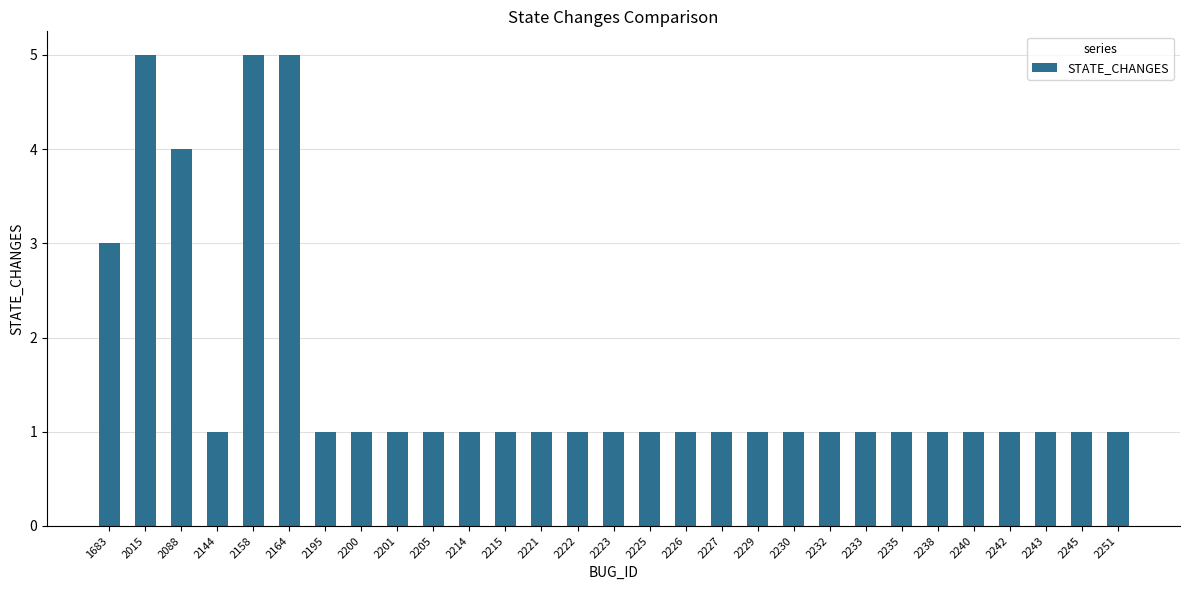

What is the greatest value displayed?

5